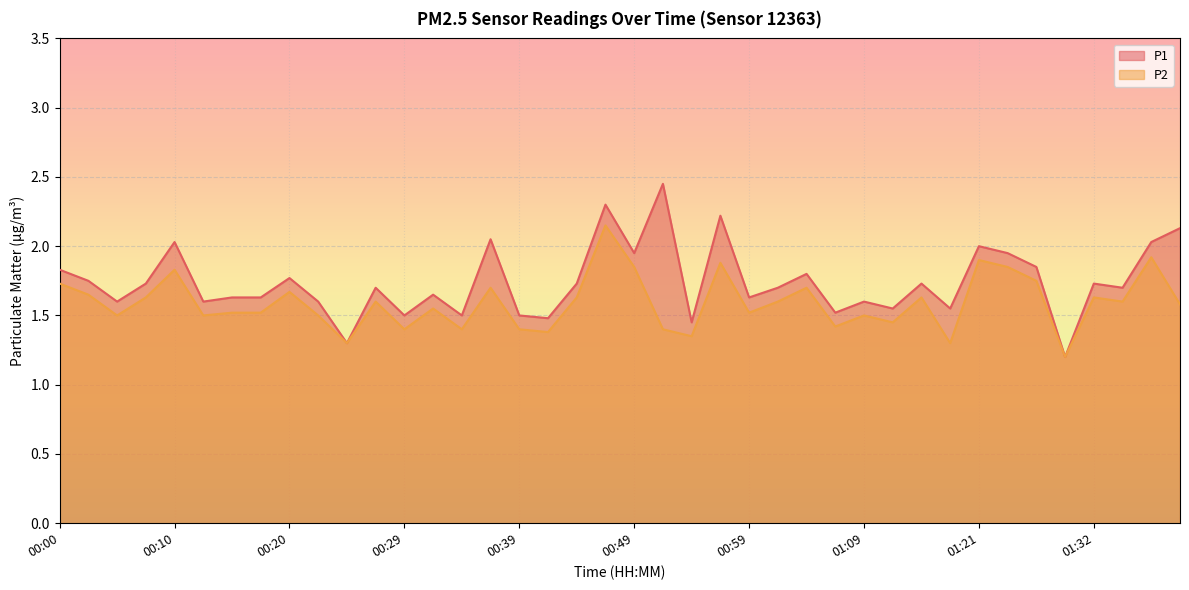

True or false: P1 has a value of 2.2 at 01:16.

False